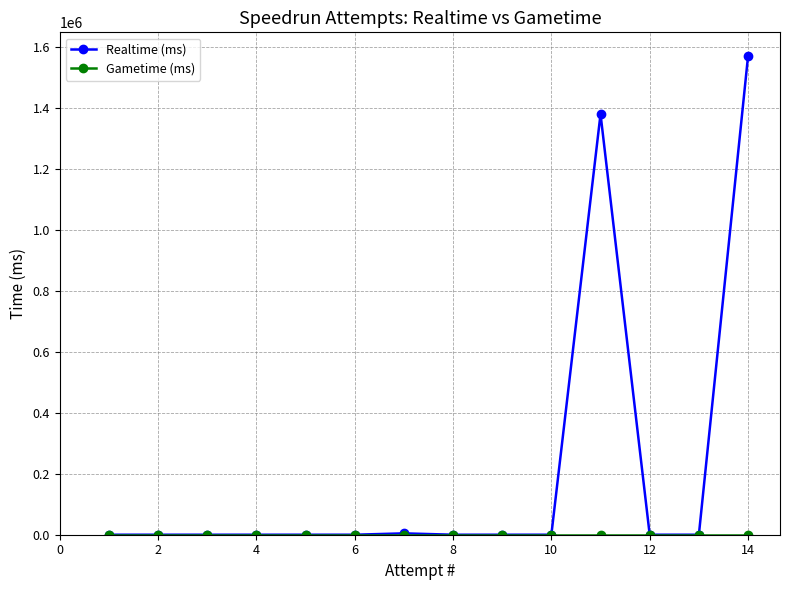

Which series has the largest total across all categories?

Realtime (ms)